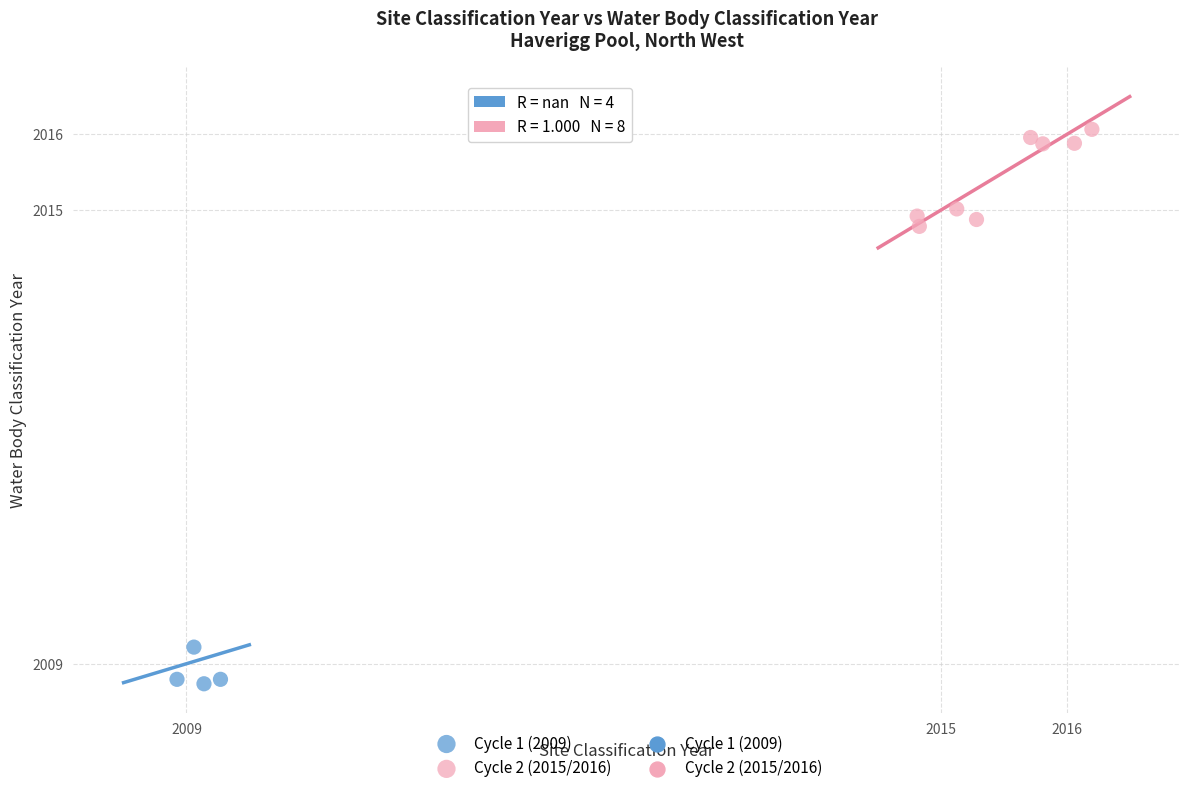

Which series reaches the maximum Y coordinate?

Cycle 2 (2015/2016)